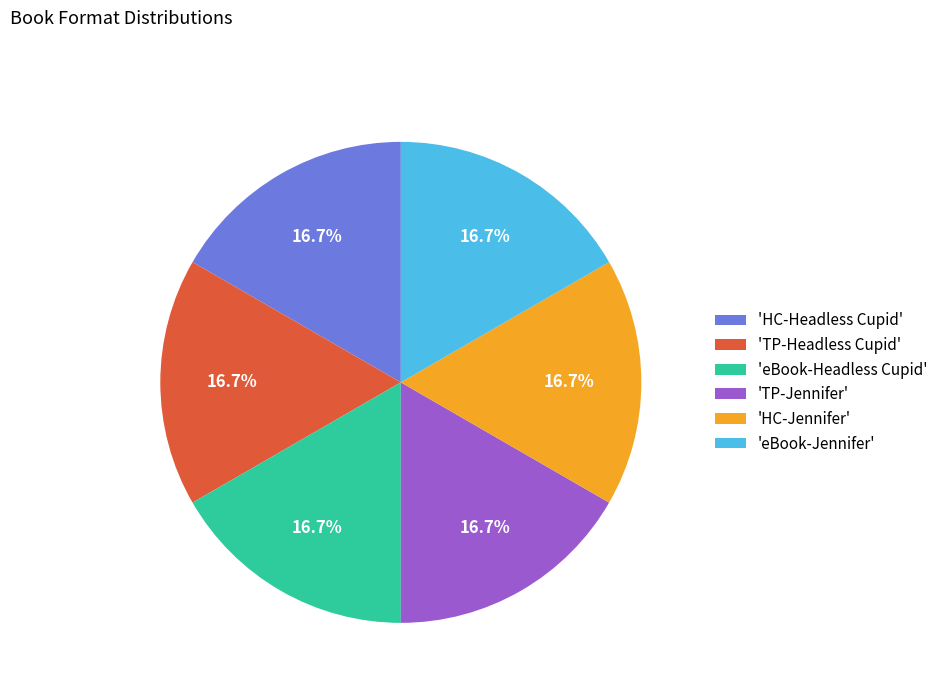

Combined, what portion of the pie is 'eBook-Headless Cupid' and 'HC-Jennifer'?

33.3%